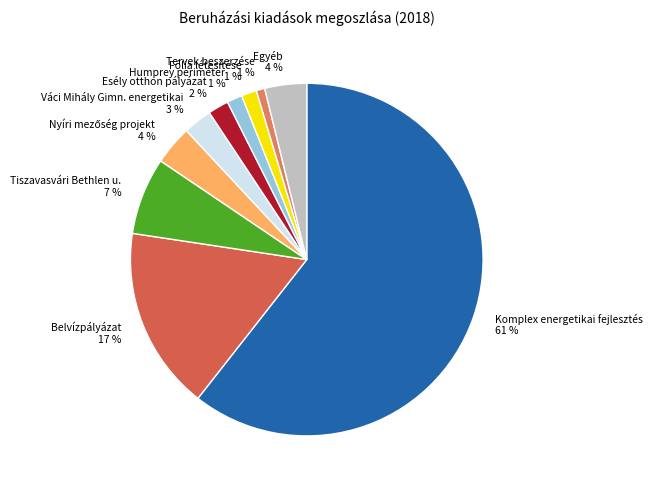

Is Komplex energetikai fejlesztés the majority of the pie?

Yes